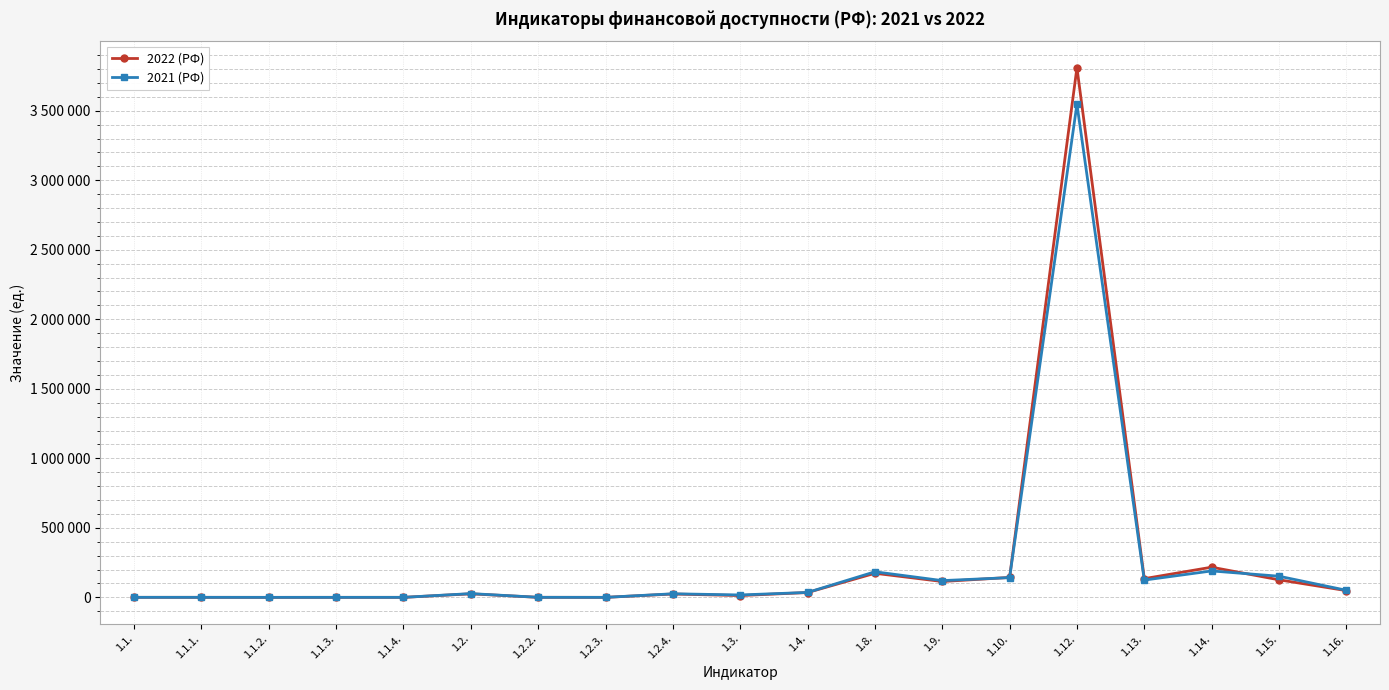

Which series has the largest range (max minus min)?

2022 (РФ)